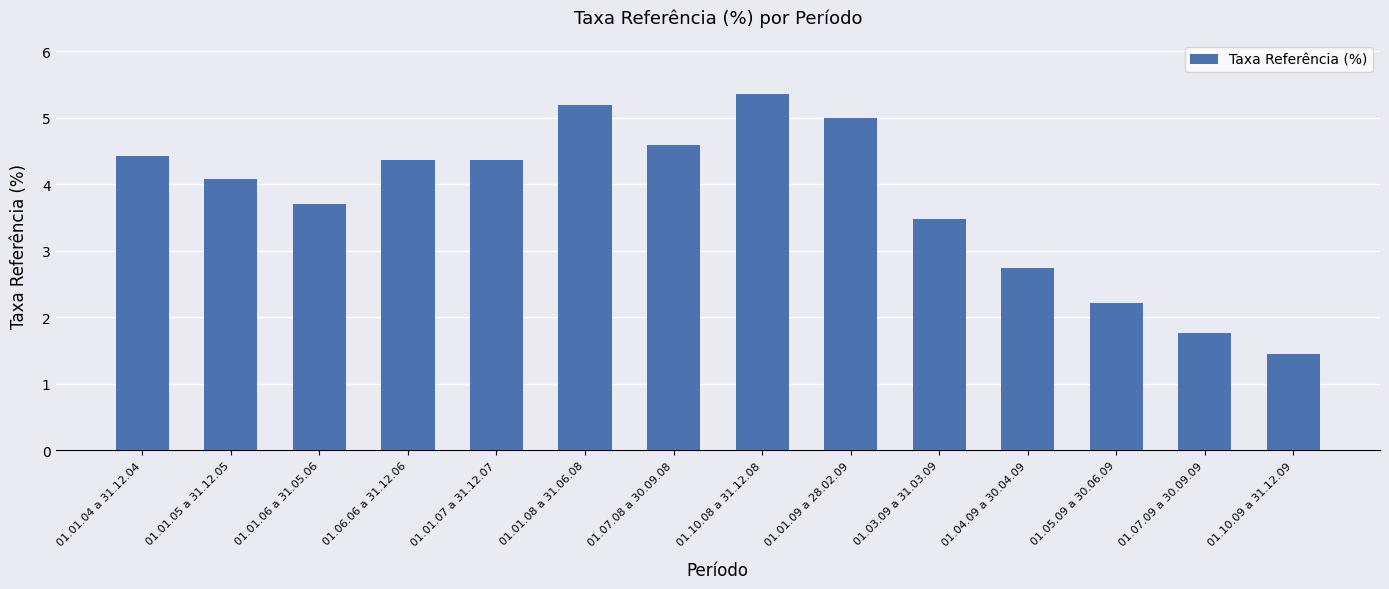

How many categories are shown in the chart?

14